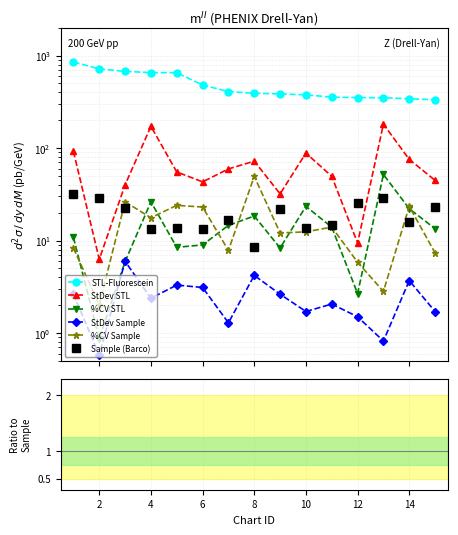

List the labels in order of STL-Fluorescein value, smallest first.

15, 14, 13, 12, 11, 10, 9, 8, 7, 6, 5, 4, 3, 2, 1